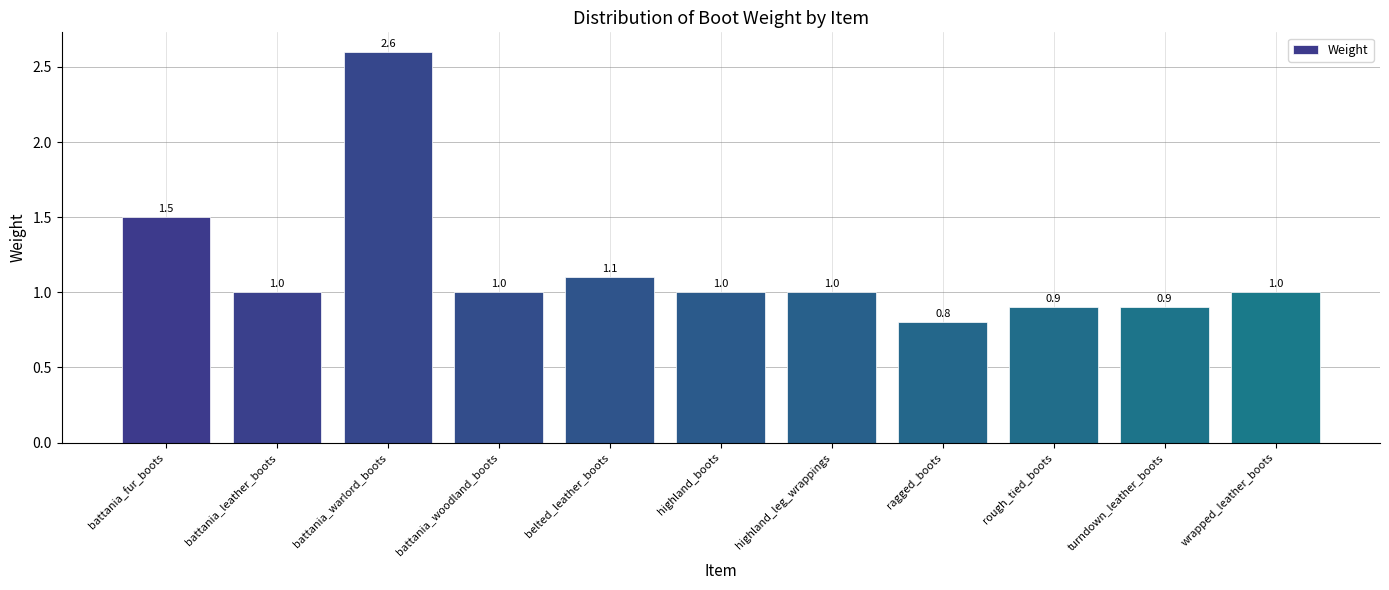

What position from the right is wrapped_leather_boots?

1